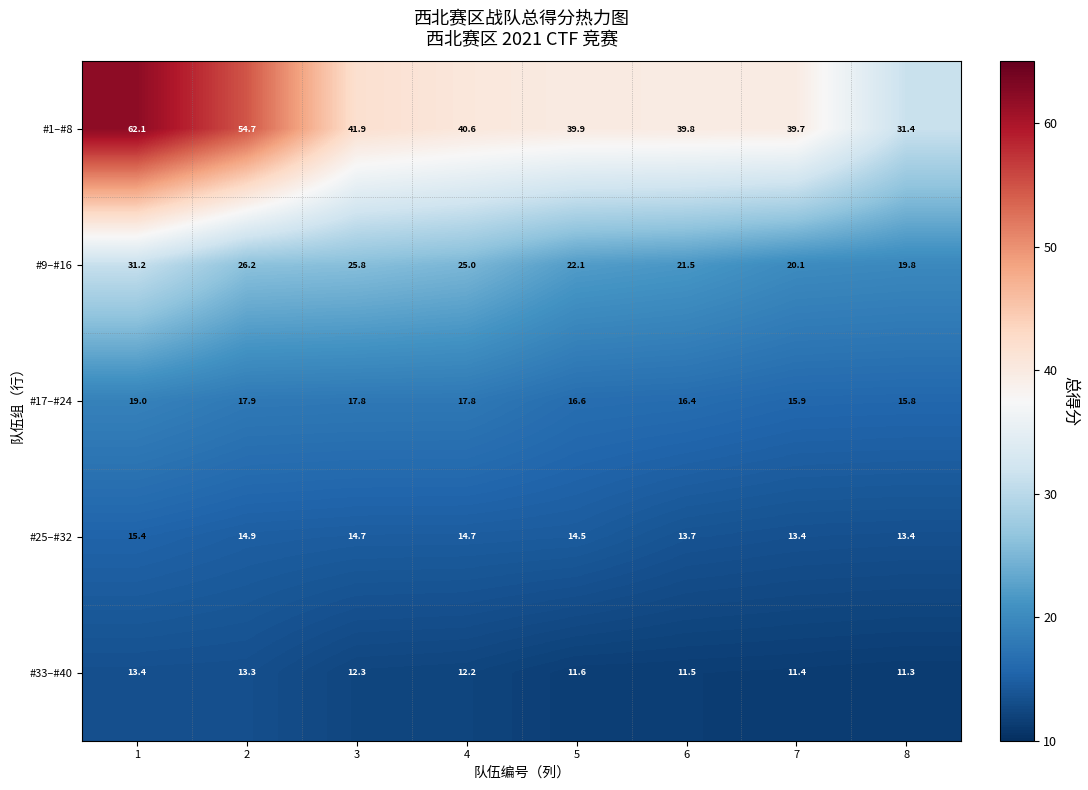

List the labels in order of #9–#16 value, smallest first.

8, 7, 6, 5, 4, 3, 2, 1